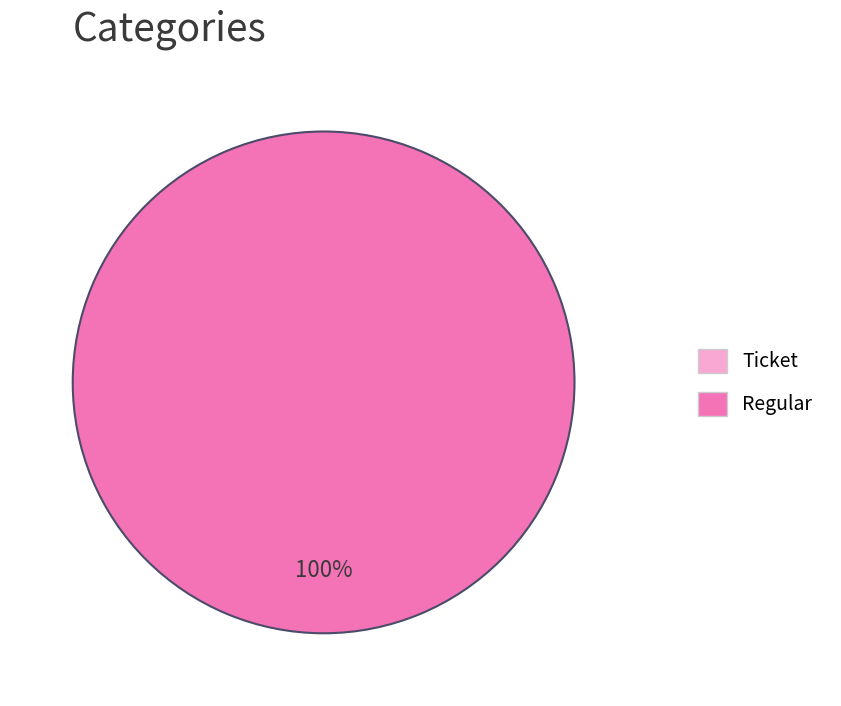

Between Regular and Ticket, which is larger?

Regular